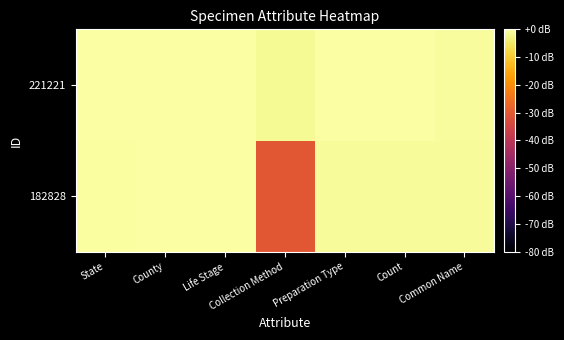

What is the minimum value shown in the chart?

-30.6